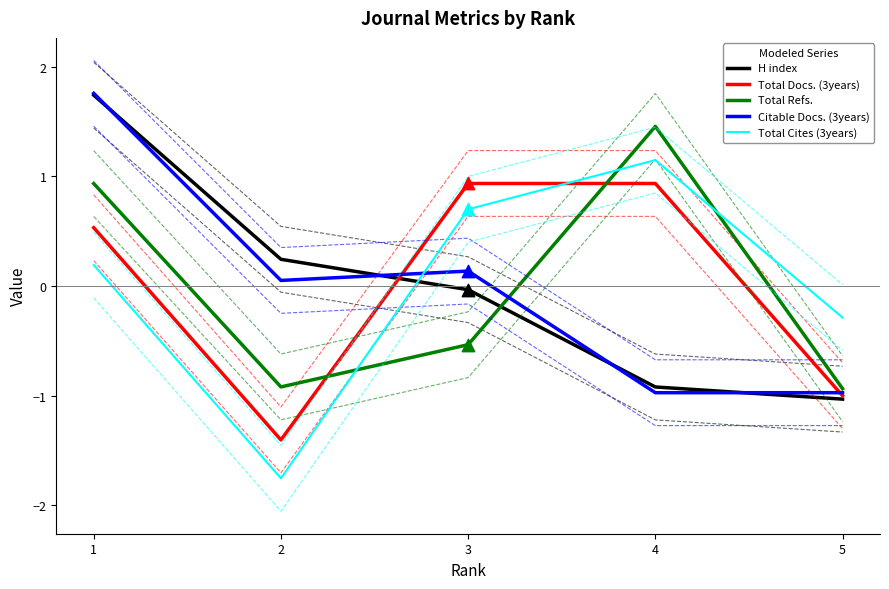

Which series has the widest spread of Y values?

Total Cites (3years)